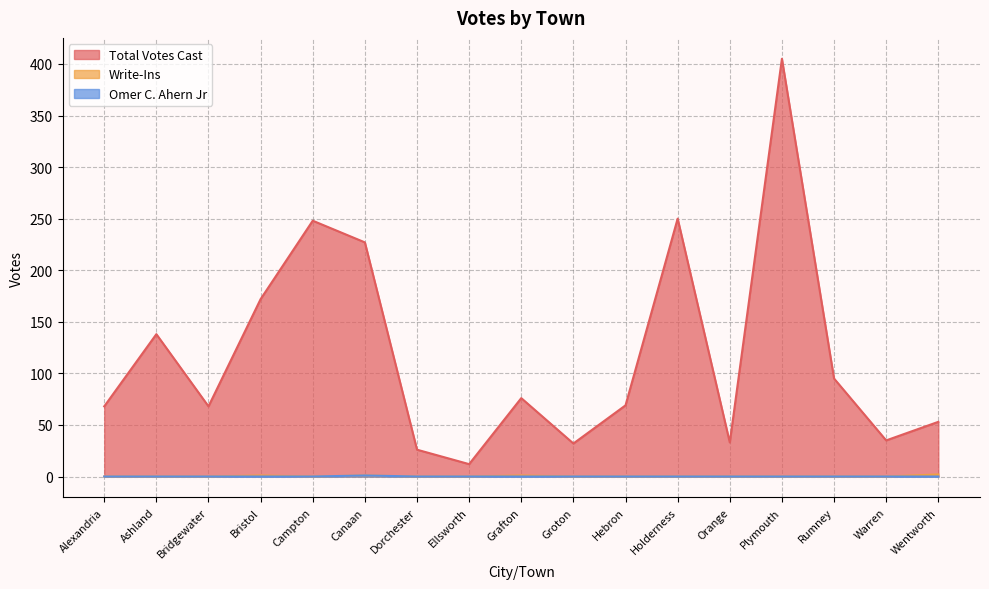

What is the value of the Total Votes Cast point at the 16th from the left?

35